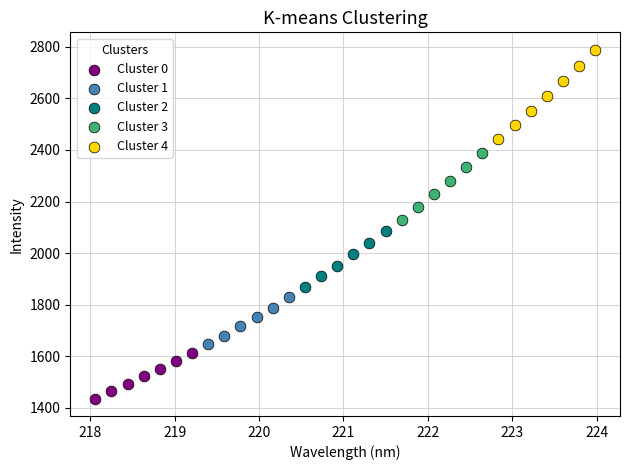

Which series has the largest Y range (max minus min)?

Cluster 4